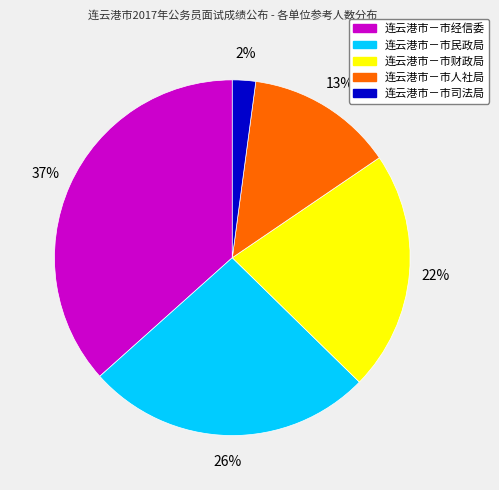

How many slices are in this pie chart?

5